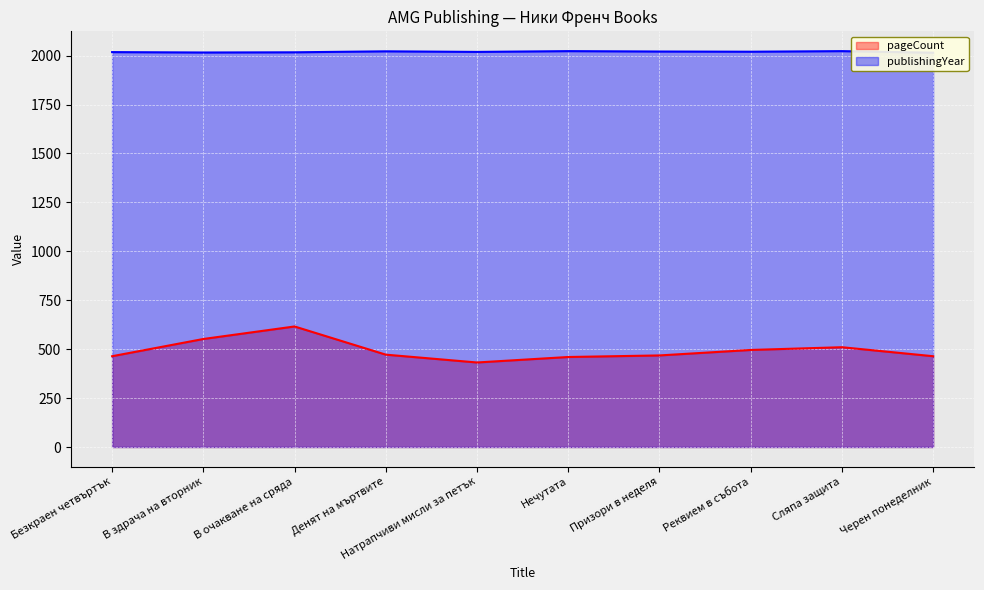

True or false: publishingYear and pageCount cross at least once.

False